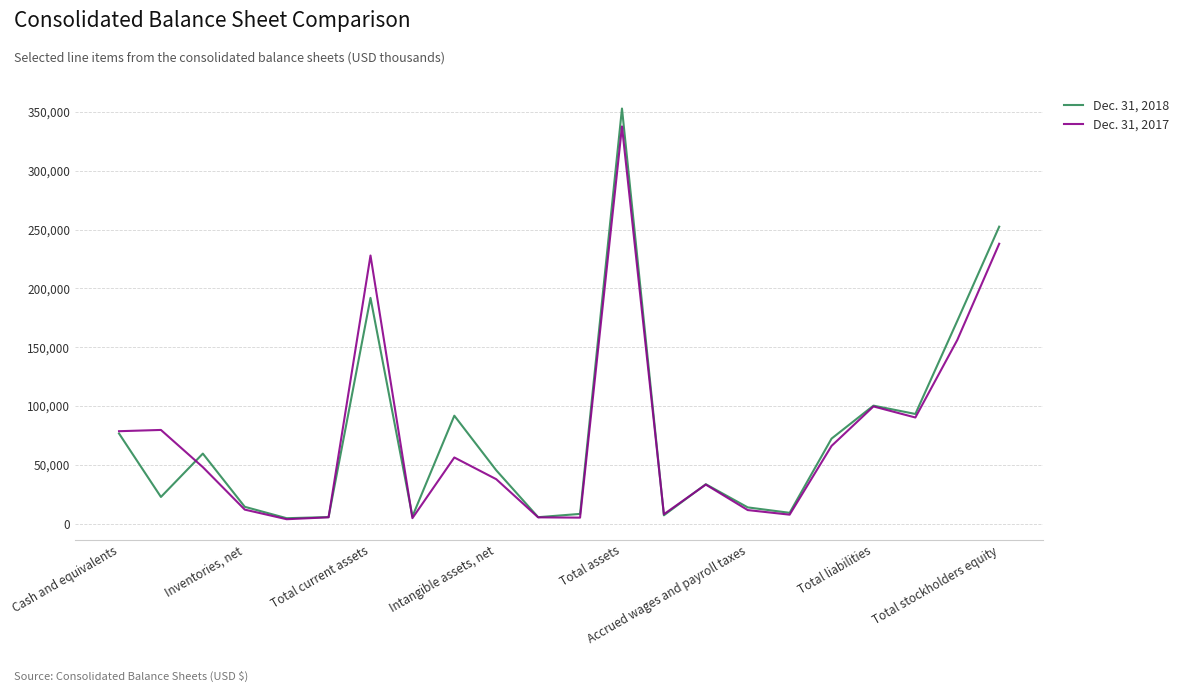

Rank the series by their average value, from highest to lowest.

Dec. 31, 2018, Dec. 31, 2017